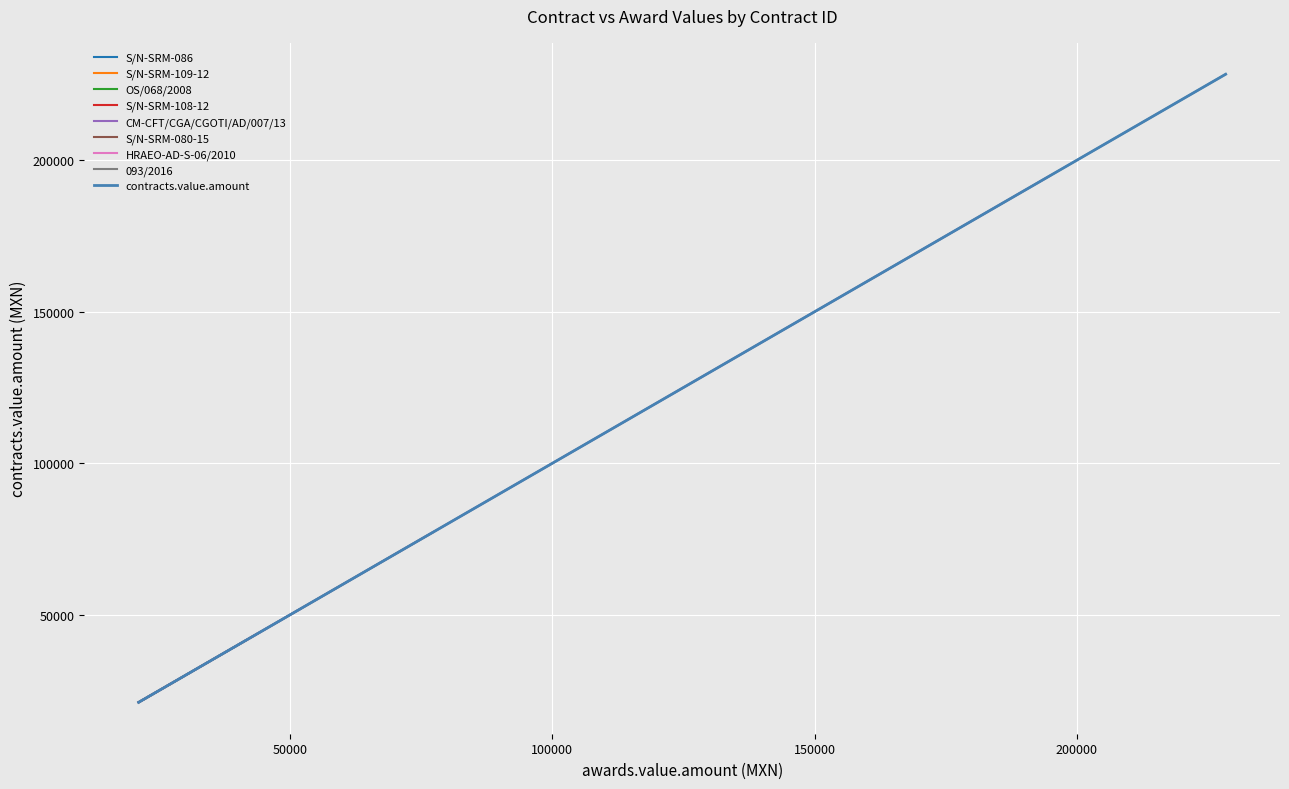

What is the minimum value shown in the chart?

21147.0